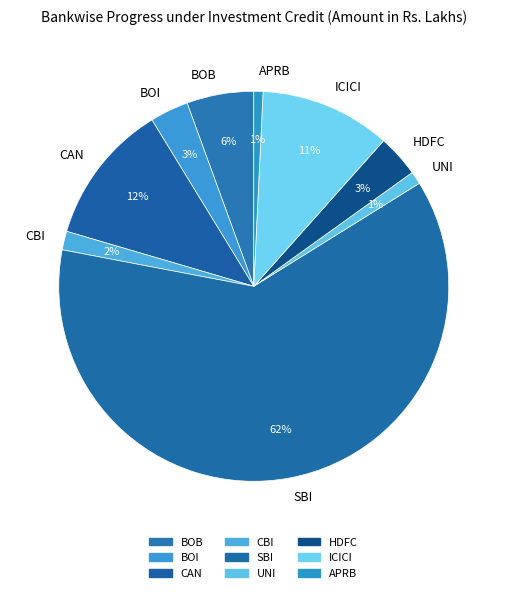

Which category has the biggest portion of the pie?

SBI